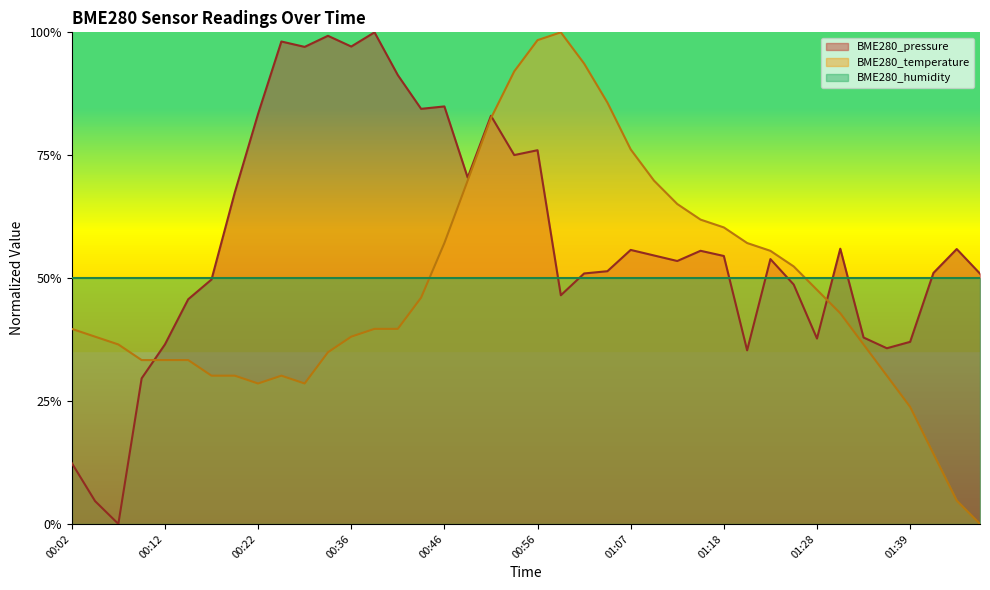

List the labels in order of BME280_pressure value, smallest first.

00:07, 00:04, 00:02, 00:10, 01:20, 01:36, 00:12, 01:39, 01:28, 01:33, 00:15, 00:59, 01:25, 00:17, 01:47, 01:02, 01:41, 01:04, 01:12, 01:23, 01:18, 01:10, 01:15, 01:07, 01:44, 01:31, 00:20, 00:49, 00:54, 00:56, 00:51, 00:22, 00:44, 00:46, 00:41, 00:28, 00:36, 00:26, 00:34, 00:39